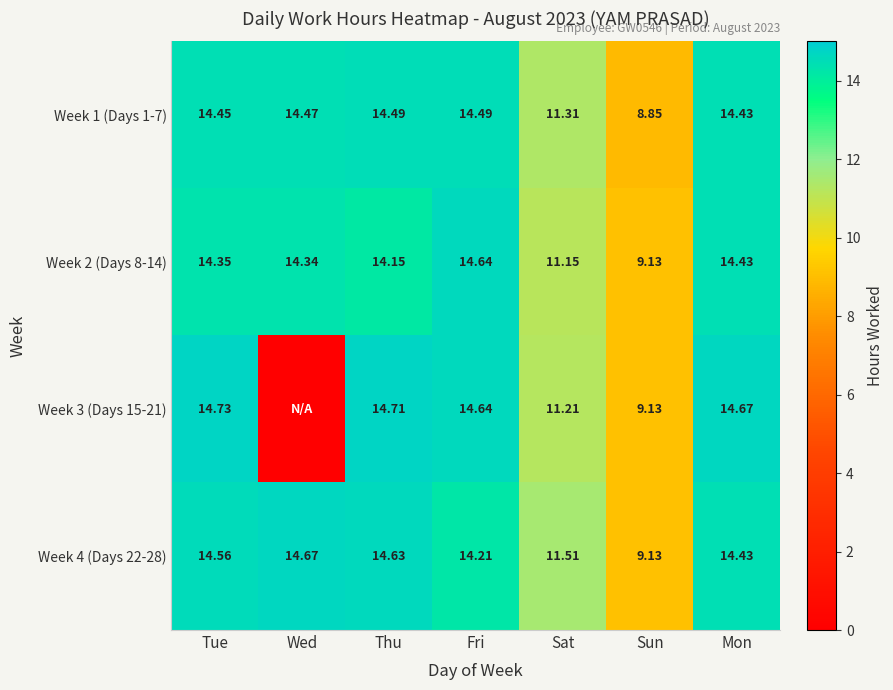

Where is Week 4 (Days 22-28) nearest to the value 11?

Sat